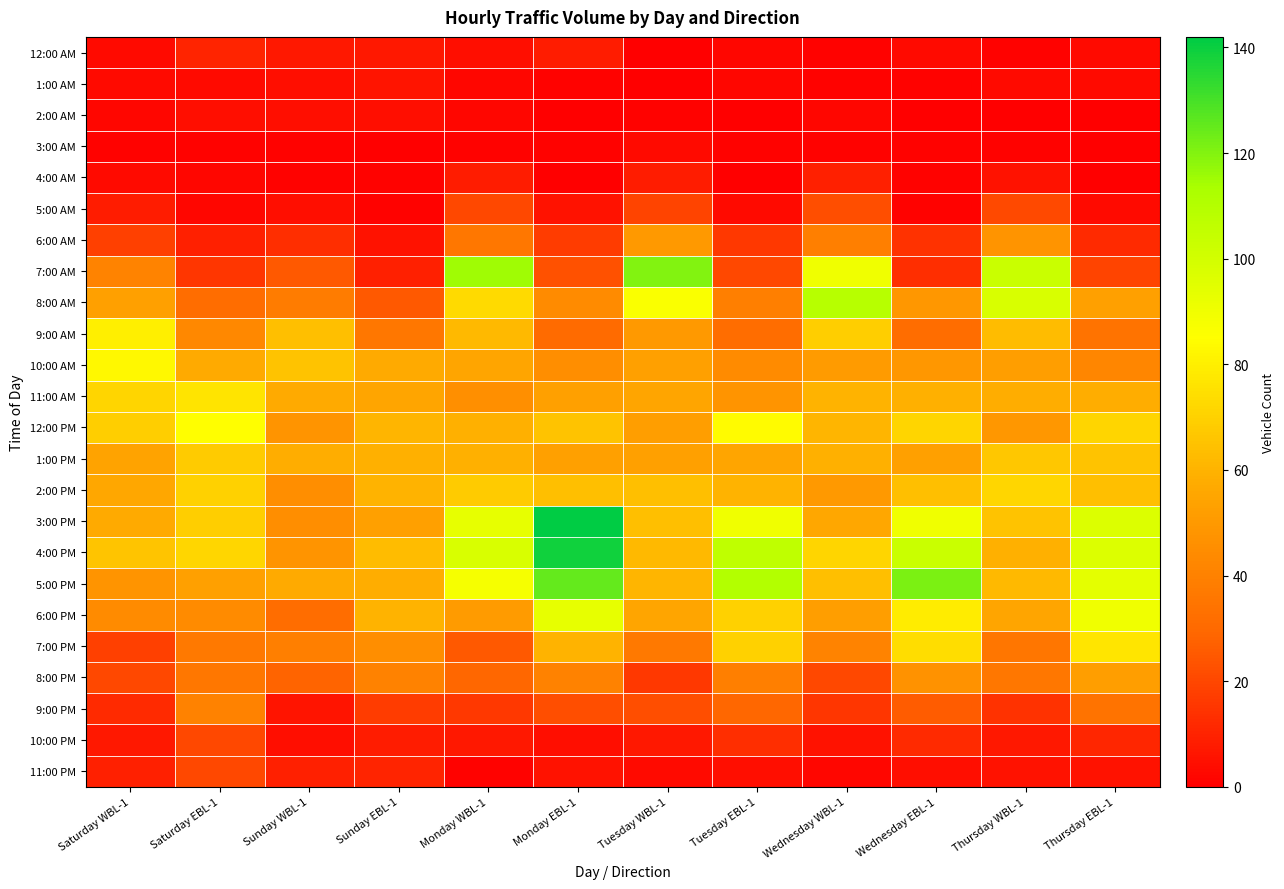

List the series in order of their peak value, highest first.

3:00 PM, 4:00 PM, 5:00 PM, 7:00 AM, 8:00 AM, 6:00 PM, 12:00 PM, 10:00 AM, 9:00 AM, 7:00 PM, 11:00 AM, 2:00 PM, 1:00 PM, 8:00 PM, 6:00 AM, 9:00 PM, 5:00 AM, 10:00 PM, 11:00 PM, 12:00 AM, 4:00 AM, 1:00 AM, 2:00 AM, 3:00 AM